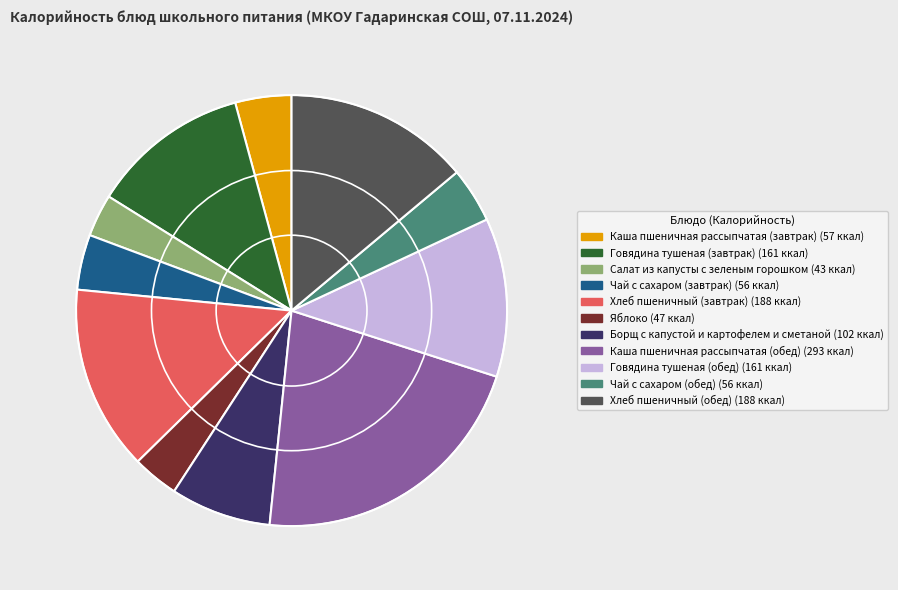

How many segments does this pie chart have?

11